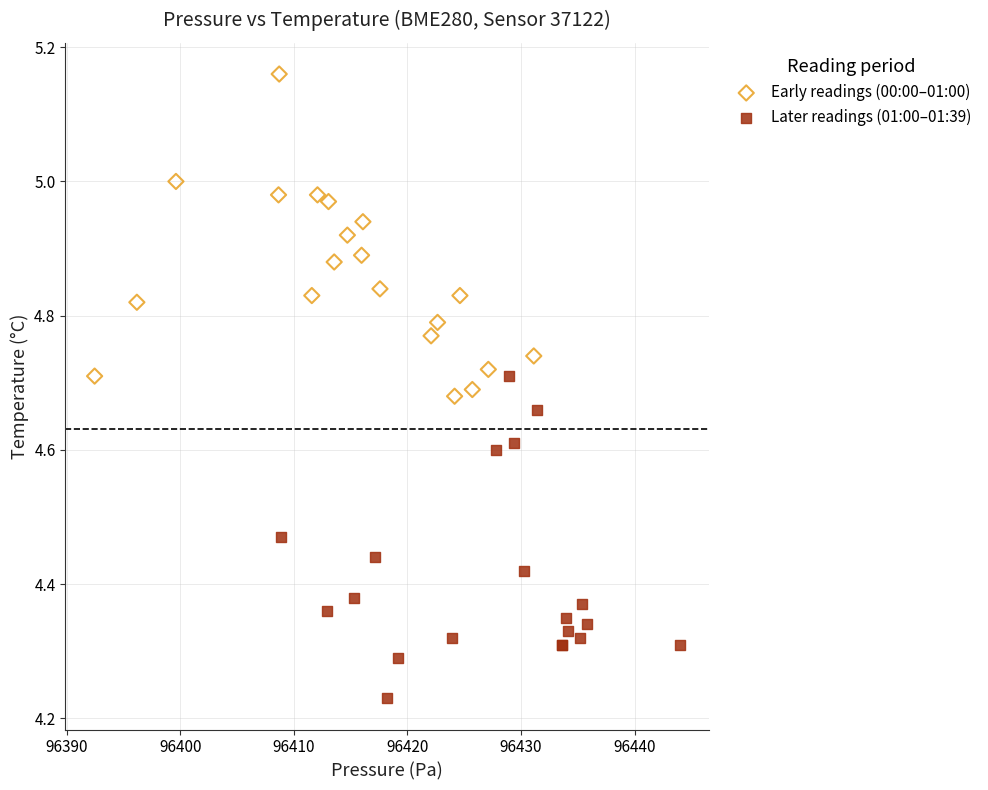

Which series contains the lowest Y value?

Later readings (01:00–01:39)